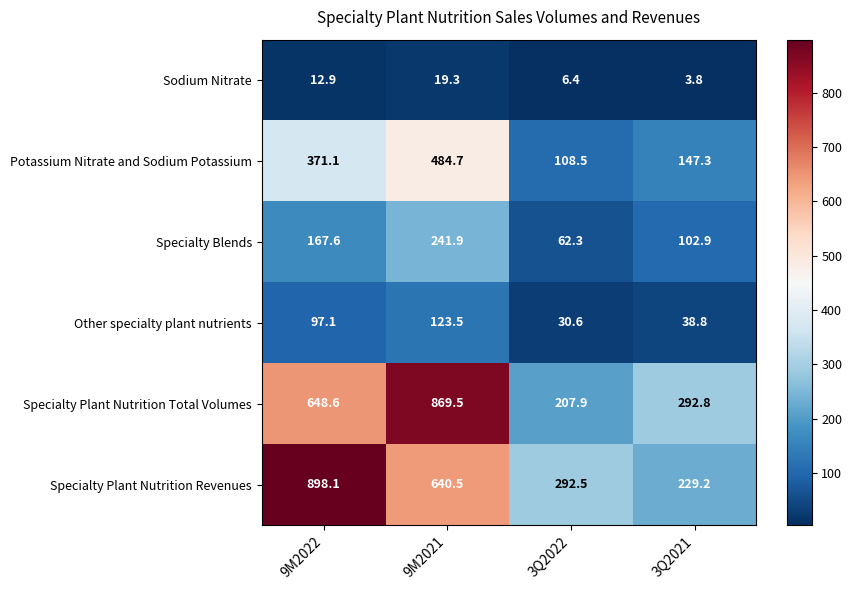

Which label corresponds to the largest value in the chart?

9M2022